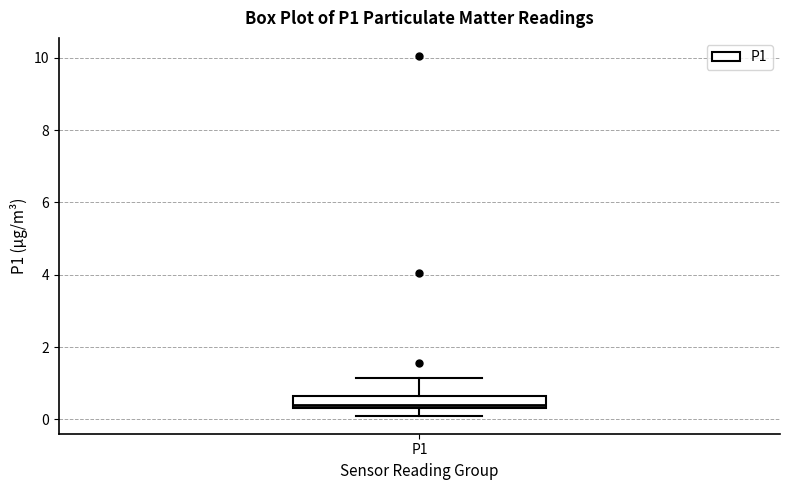

Read this box plot against the y-axis: the position of the median line, the range covered by the box, and the ends of both whiskers. The values are not printed on the chart, so give them approximately, as read against the axis.

median 0.4 (just above the box's lower edge), box 0.4 to 0.6, whiskers 0.2 to 1.2